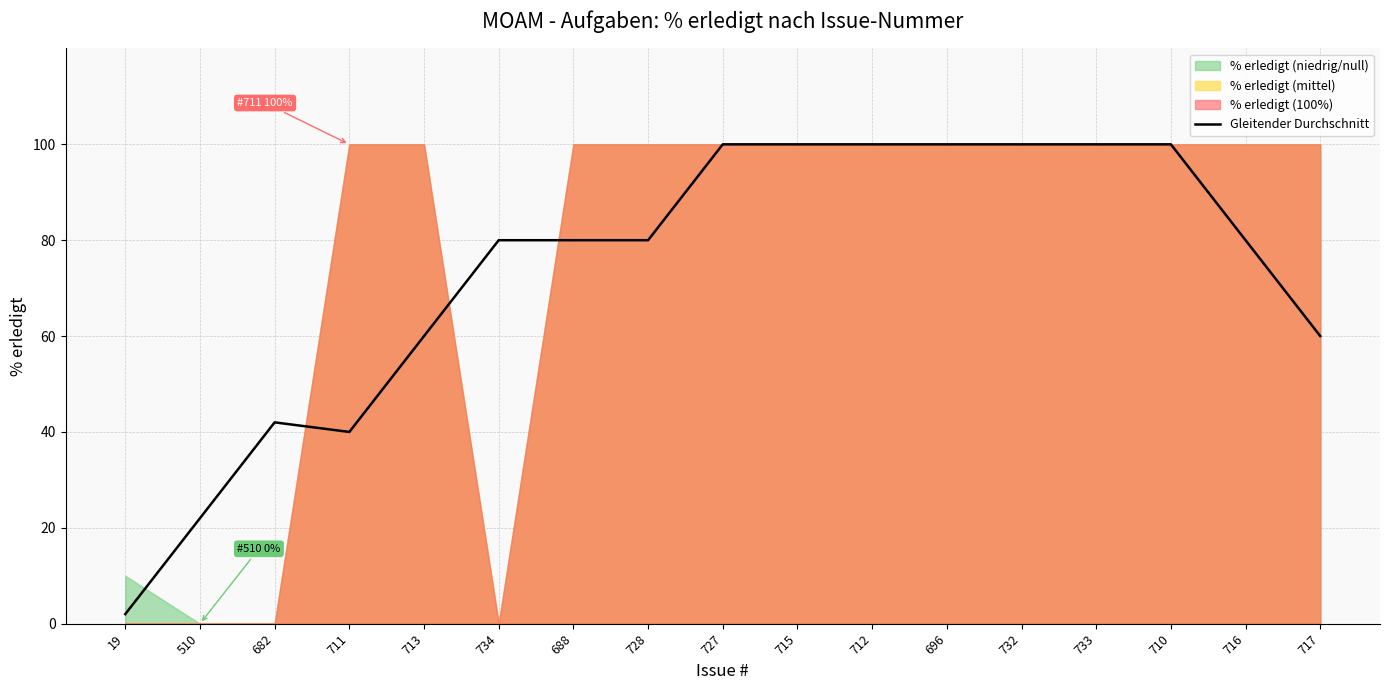

At which category does the chart reach its peak across all series?

727